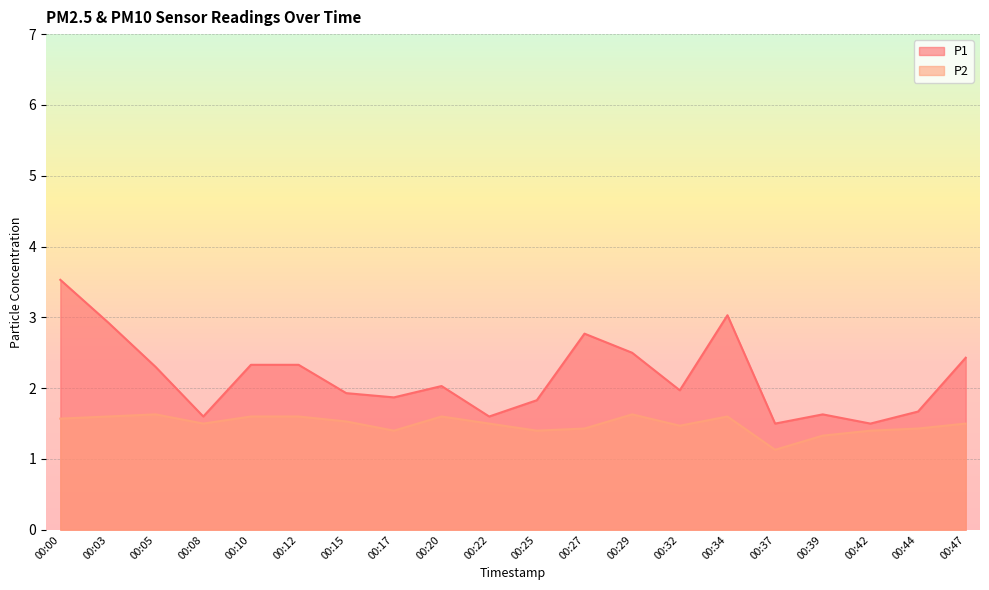

What is the difference between the highest and lowest values at 00:25?

0.4